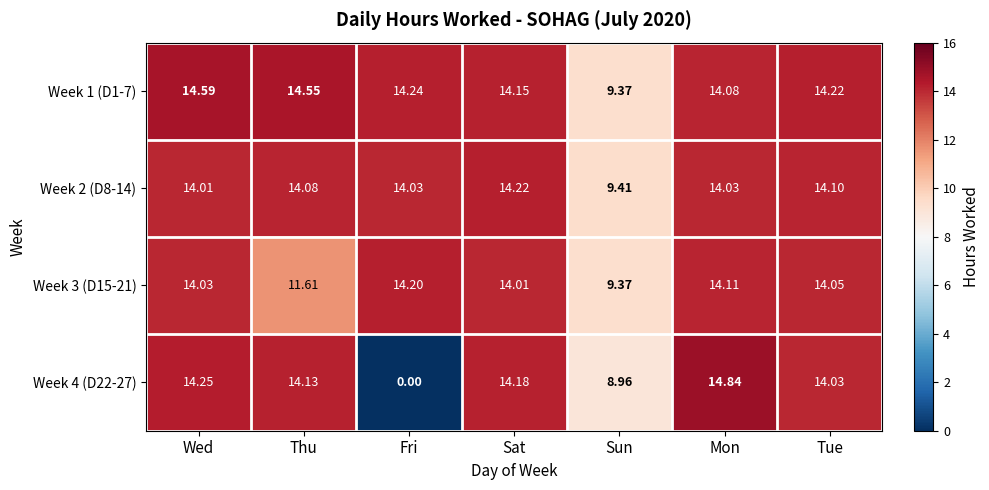

At which category is the sum across all series the highest?

Mon